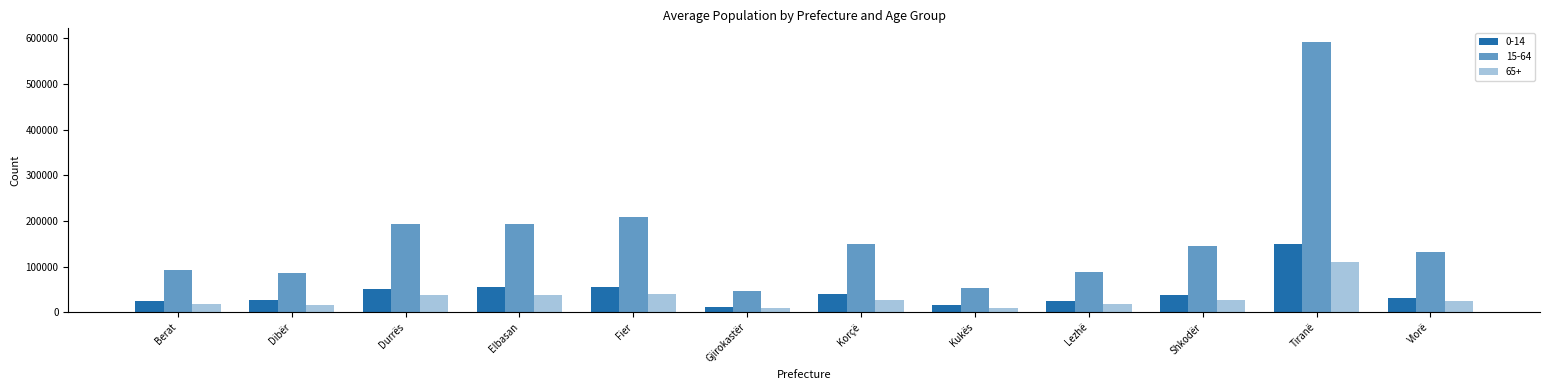

Are the bars horizontal?

No